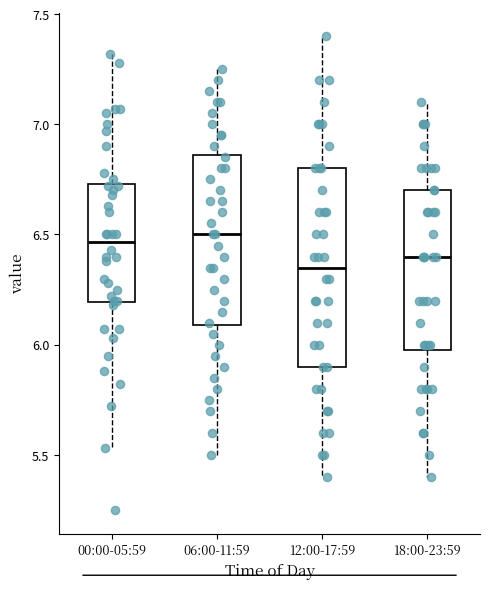

Reading left to right, transcribe this box plot: for each box, give where its median line is, the range the box spans, and where its two whiskers end, as read against the y-axis. The values are not printed on the chart, so give them approximately, as read against the axis.

00:00-05:59: median 6.45, box 6.20 to 6.75, whiskers 5.55 to 7.30
06:00-11:59: median 6.50, box 6.10 to 6.85, whiskers 5.50 to 7.25
12:00-17:59: median 6.35, box 5.90 to 6.80, whiskers 5.40 to 7.40
18:00-23:59: median 6.40, box 6.00 to 6.70, whiskers 5.40 to 7.10